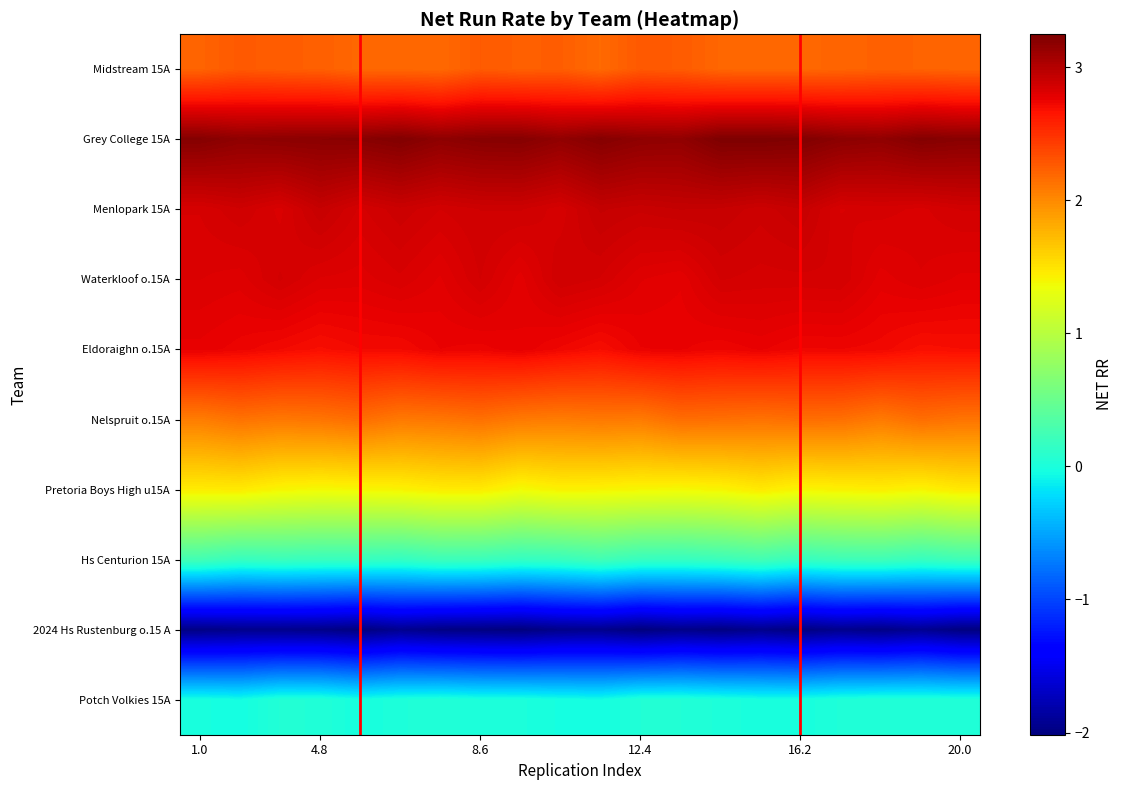

Which series has the largest total across all categories?

Grey College 15A